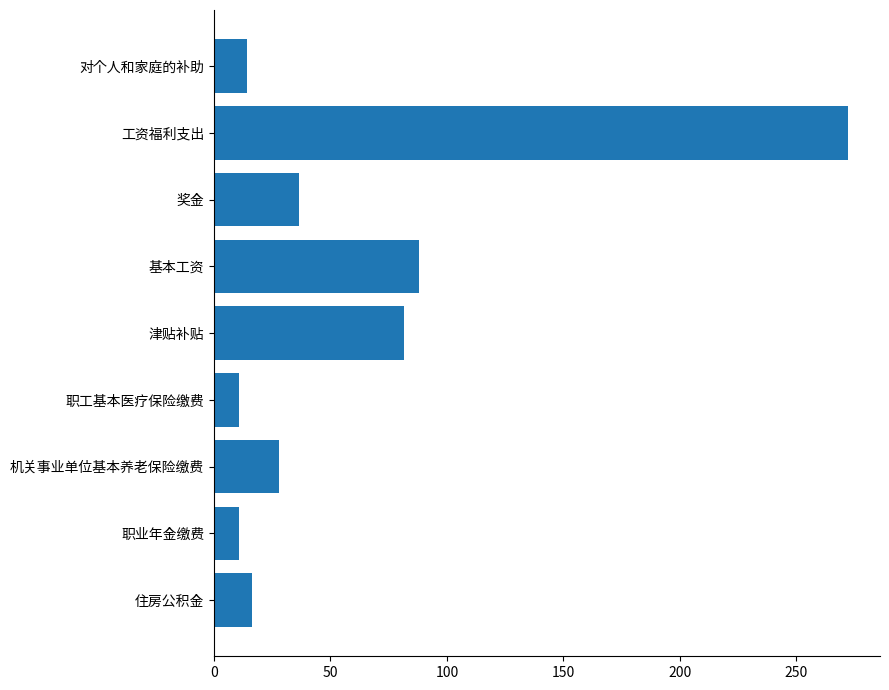

Reading top to bottom, transcribe all the data shown in this chart.

对个人和家庭的补助=14.3	工资福利支出=272.3	奖金=36.3	基本工资=88.2	津贴补贴=81.7	职工基本医疗保险缴费=10.8	机关事业单位基本养老保险缴费=28.1	职业年金缴费=10.8	住房公积金=16.3